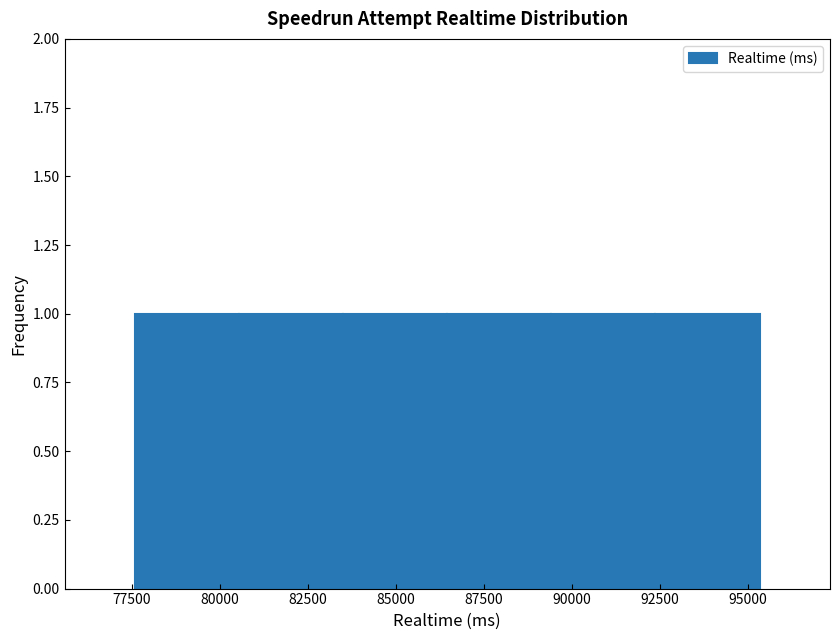

Reading left to right, transcribe this chart: for each bar, give the range it covers on the x-axis and its height. Neither the bar edges nor the heights are printed on the chart, so give them approximately, as read against the axes.

77500 to 80500: 1
80500 to 83500: 1
83500 to 86500: 1
86500 to 89500: 1
89500 to 92500: 1
92500 to 95500: 1